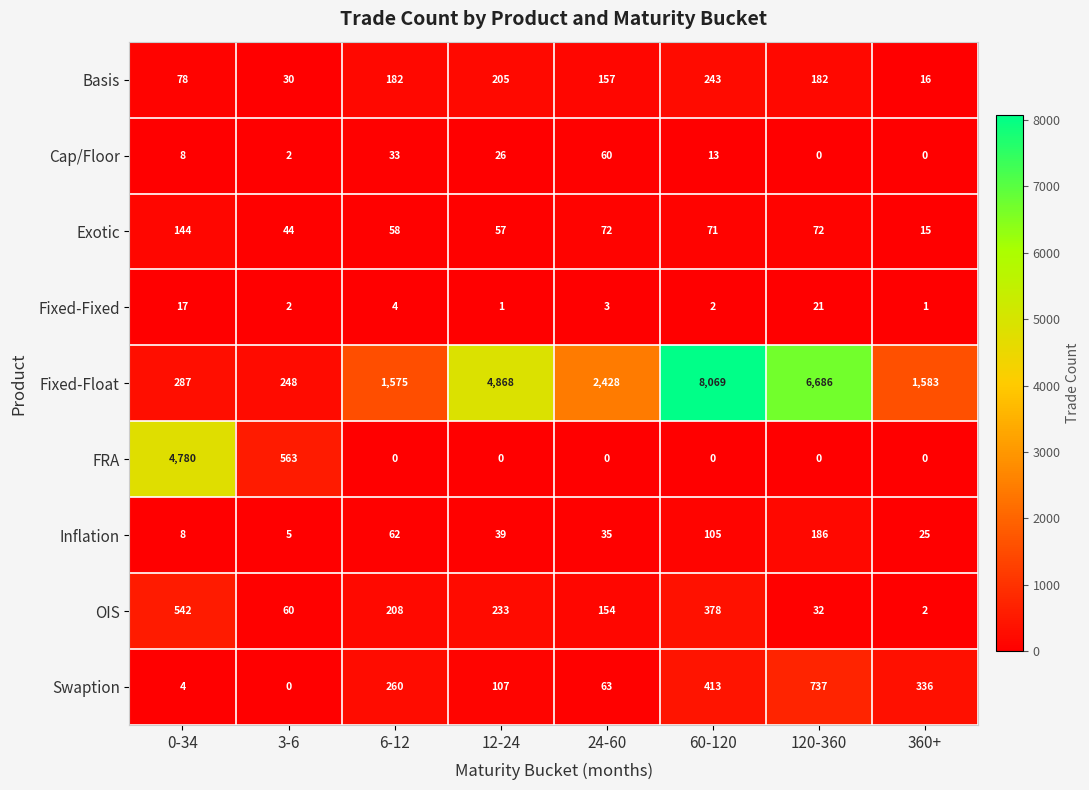

What is the difference between the maximum and minimum values in the Fixed-Float series?

7821